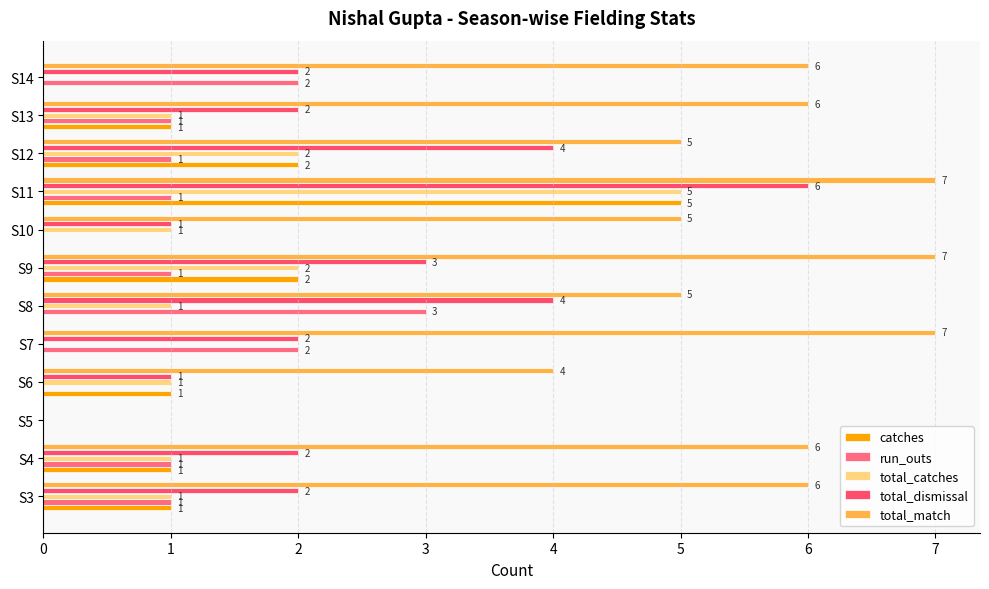

How many values in total_match are above zero?

11